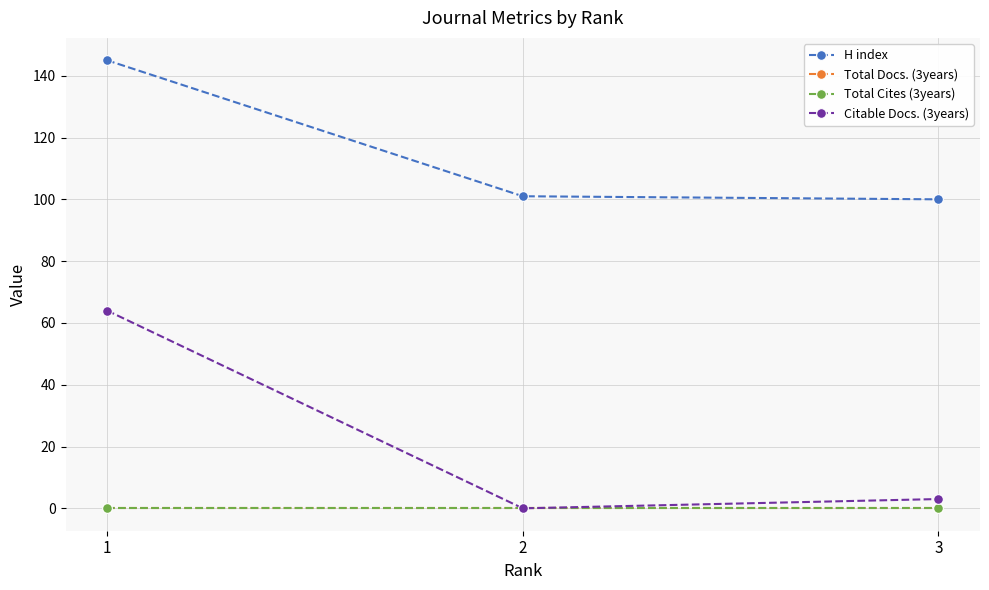

Which series has the largest total across all categories?

H index